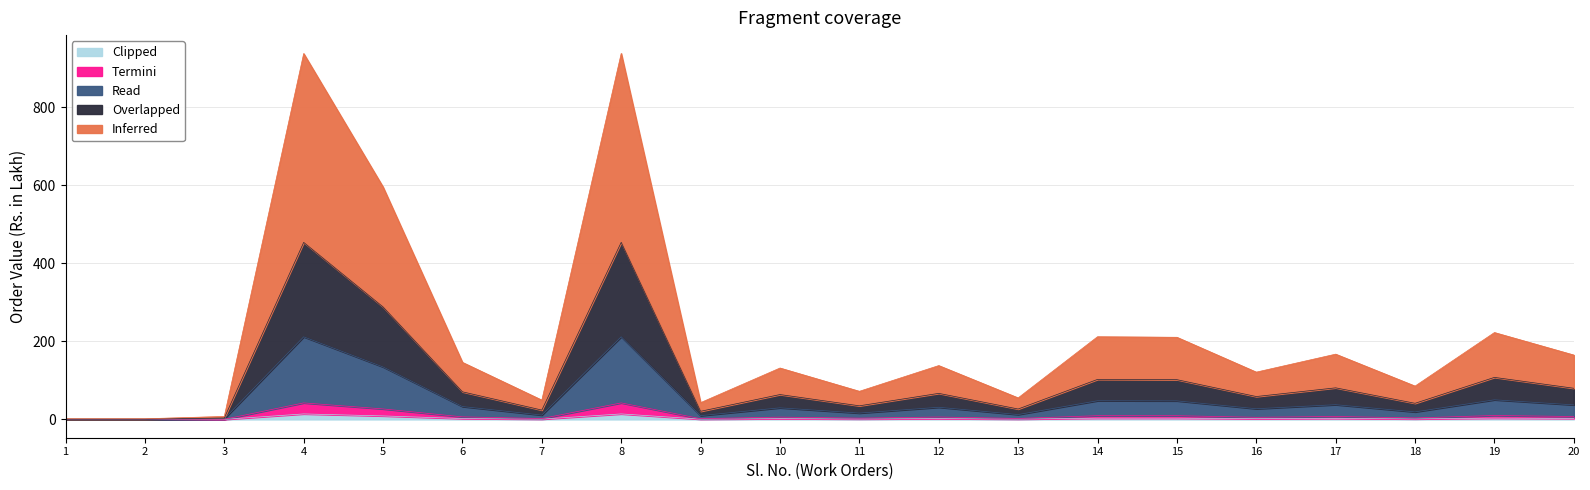

True or false: Clipped has more than 2 points higher than both neighbors.

True